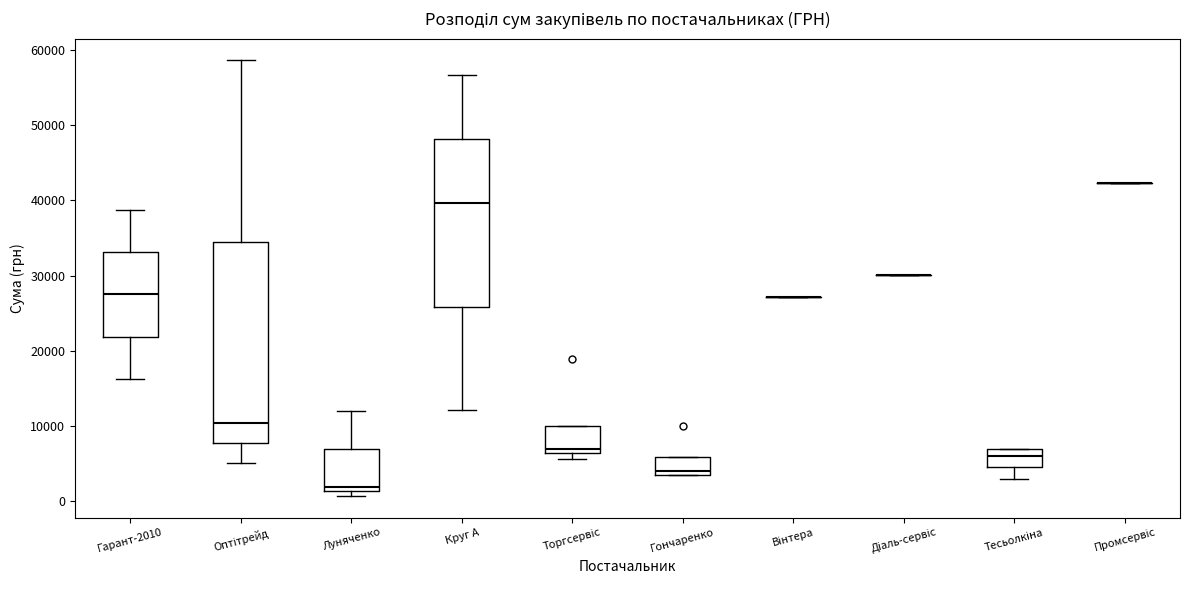

Reading left to right, read every box against the y-axis: the position of its median line, the range the box covers, and the ends of its whiskers. The values are not printed on the chart, so give them approximately, as read against the axis.

Гарант-2010: median 27000, box 22000 to 33000, whiskers 16000 to 39000
Оптітрейд: median 10000, box 8000 to 35000, whiskers 5000 to 59000
Луняченко: median 2000, box 1000 to 7000, whiskers 1000 (just below the box's lower edge) to 12000
Круг А: median 40000, box 26000 to 48000, whiskers 12000 to 57000
Торгсервіс: median 7000, box 6000 to 10000, whiskers 6000 (just below the box's lower edge) to 10000
Гончаренко: median 4000 (just above the box's lower edge), box 4000 to 6000, whiskers 4000 to 6000
Вінтера: box collapsed to a line at 27000, whiskers 27000 to 27000
Діаль-сервіс: box collapsed to a line at 30000, whiskers 30000 to 30000
Тесьолкіна: median 6000, box 5000 to 7000, whiskers 3000 to 7000
Промсервіс: box collapsed to a line at 42000, whiskers 42000 to 42000